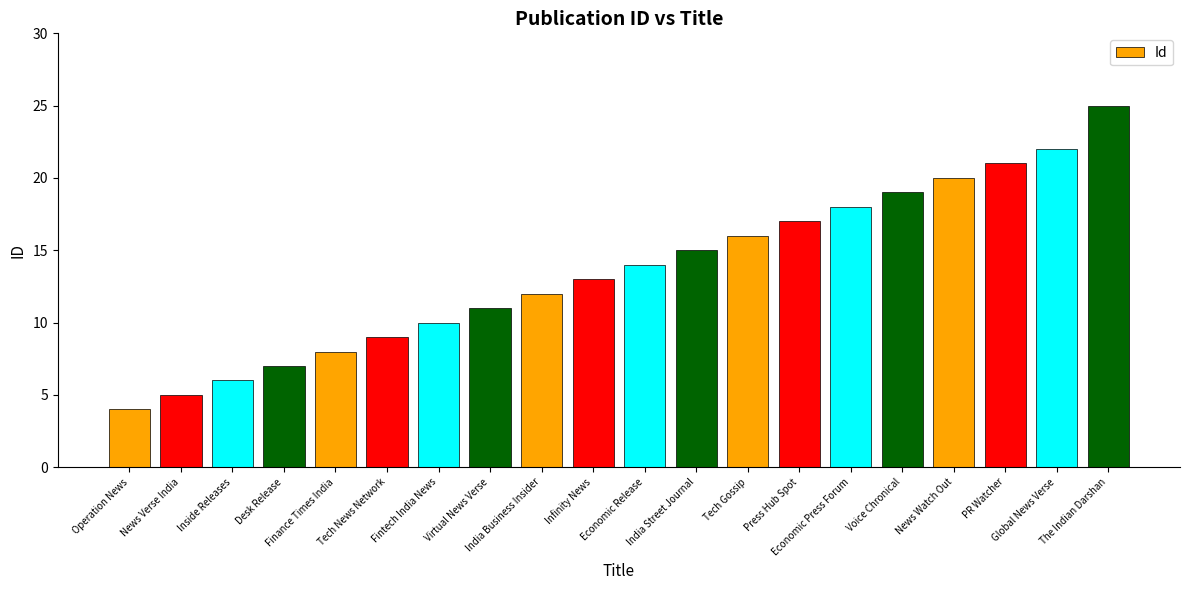

What is the greatest value displayed?

25